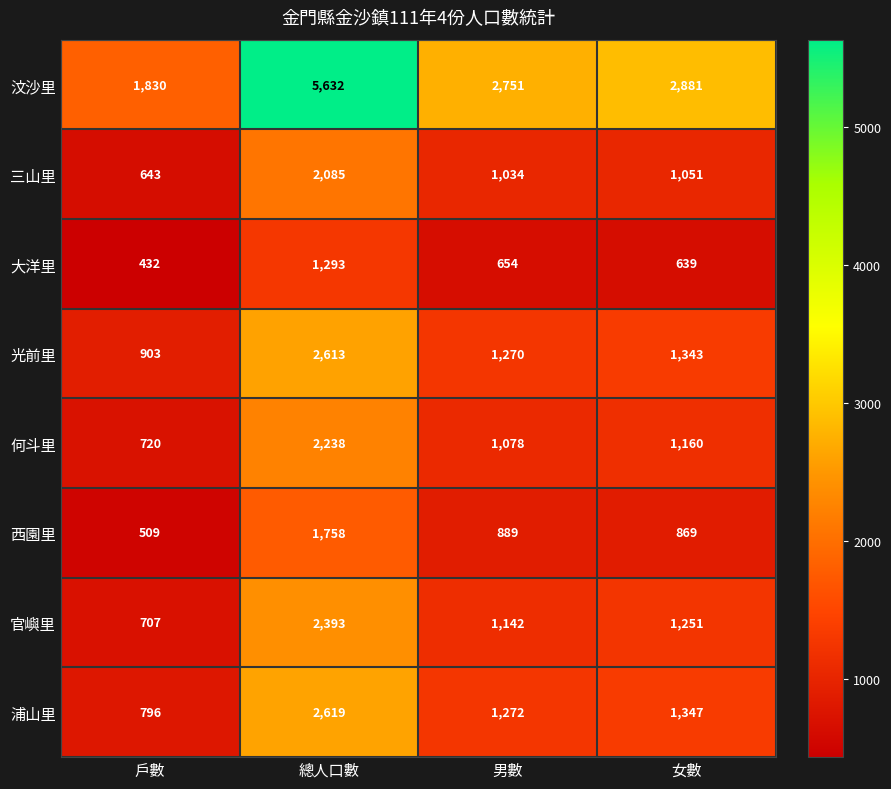

What is the average value of the 何斗里 series?

1299